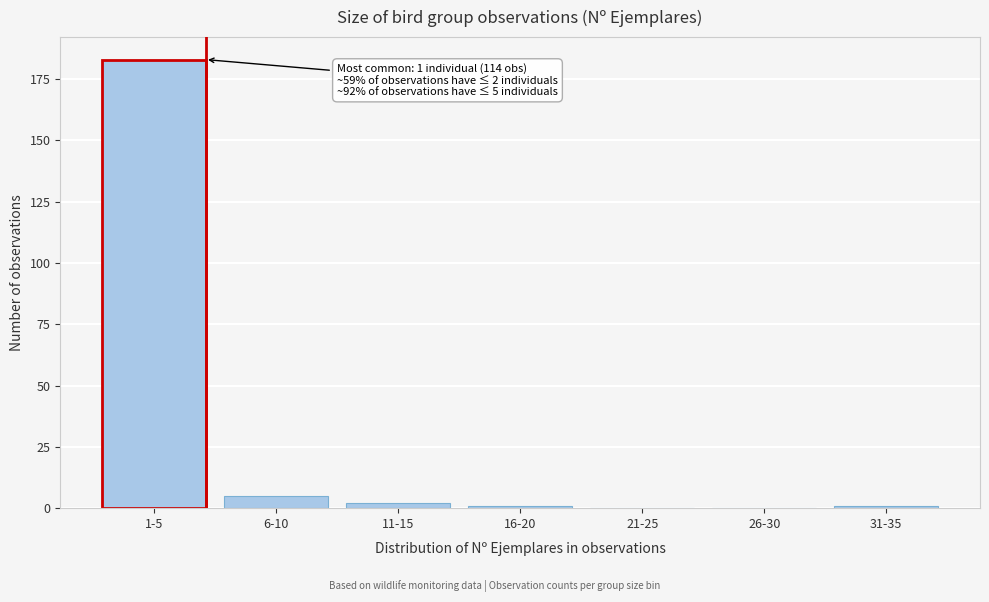

Reading left to right, what are all the values shown in this chart?

1-5=183	6-10=5	11-15=2	16-20=1	21-25=0	26-30=0	31-35=1